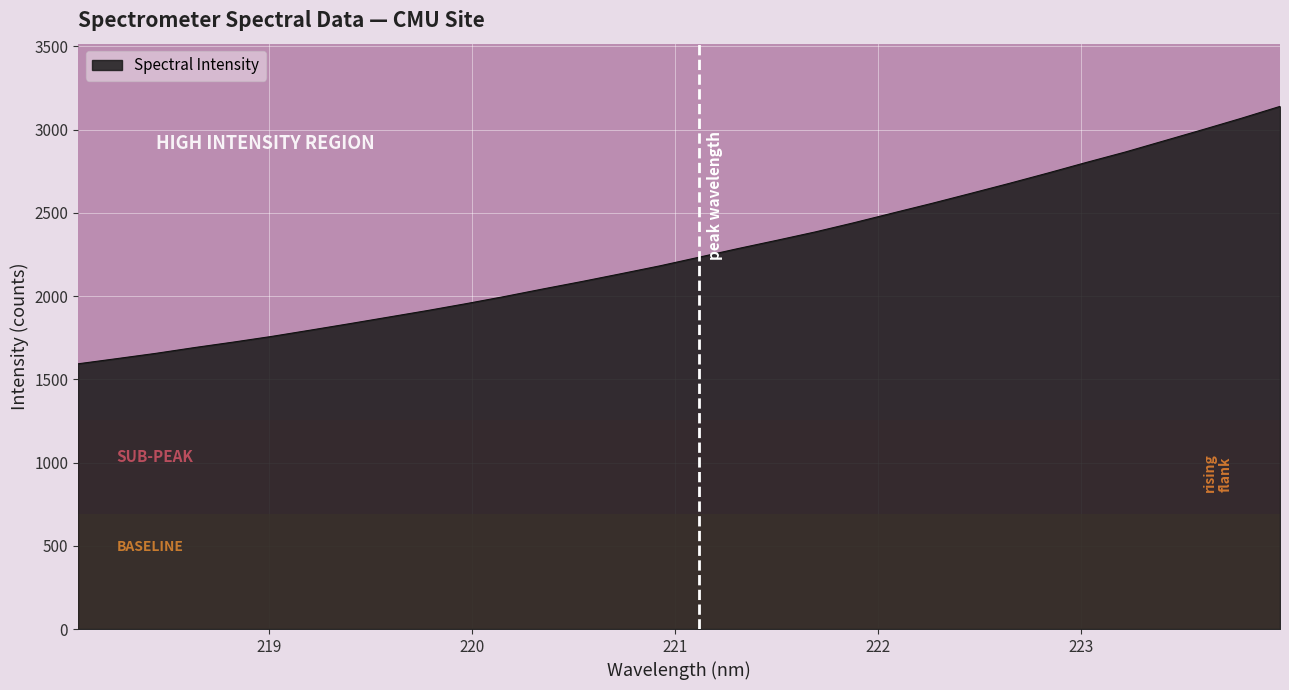

What is the greatest value displayed?

3139.5